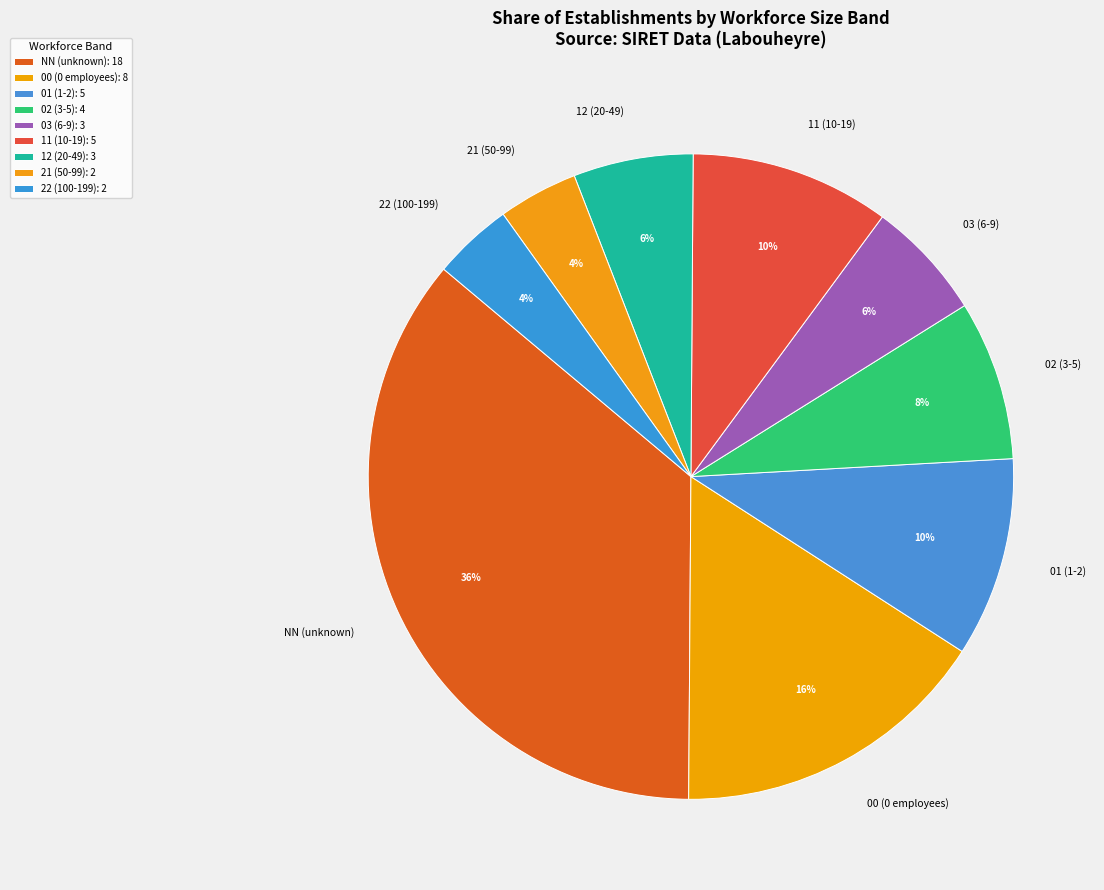

Is 00 the majority of the pie?

No